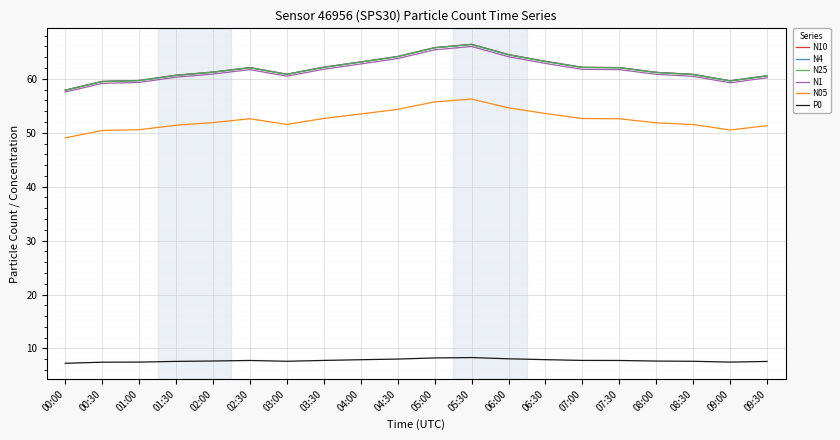

True or false: P0 and N05 cross at least once.

False